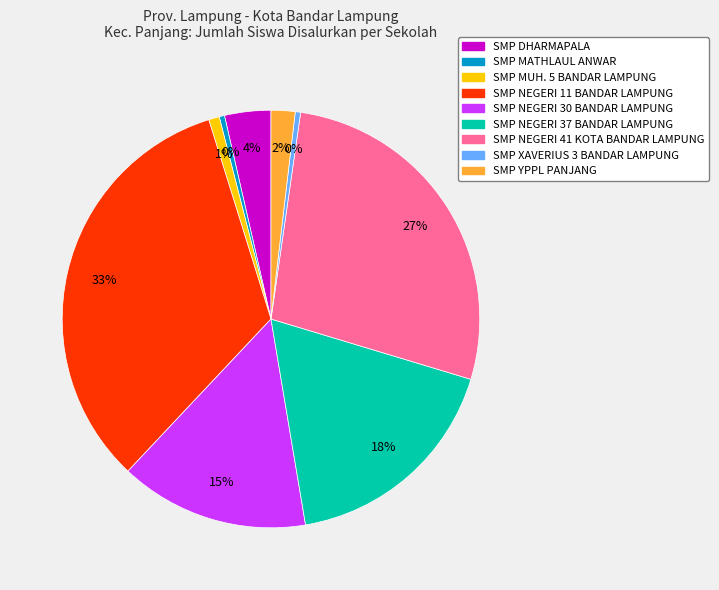

The SMP DHARMAPALA slice represents 4% of the pie. True or false?

True